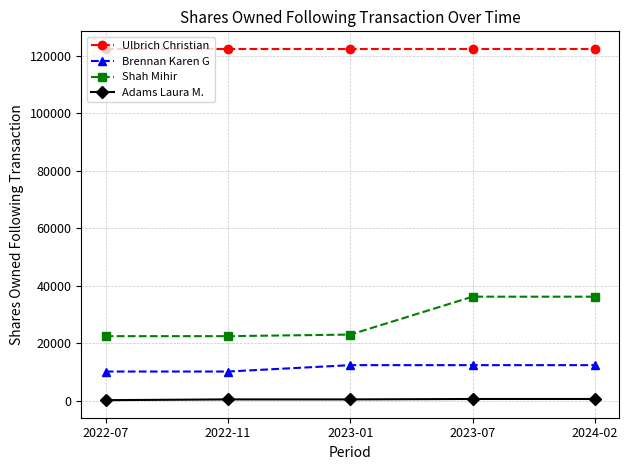

List the series in order of their peak value, lowest first.

Adams Laura M., Brennan Karen G, Shah Mihir, Ulbrich Christian